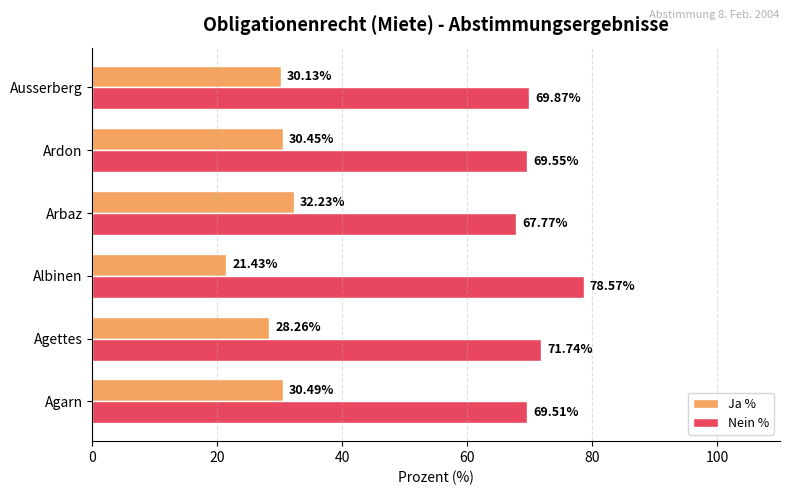

What is the highest value of the Ja % series?

32.2